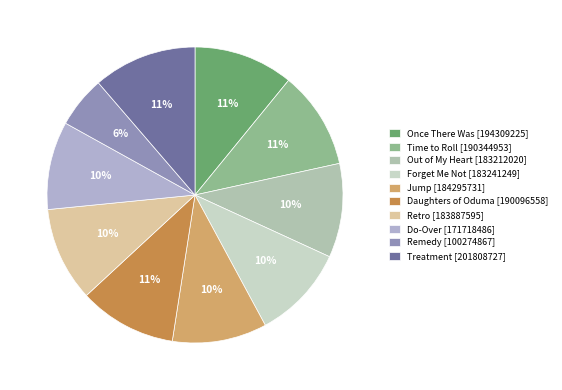

What is the smallest slice in the pie chart?

Remedy